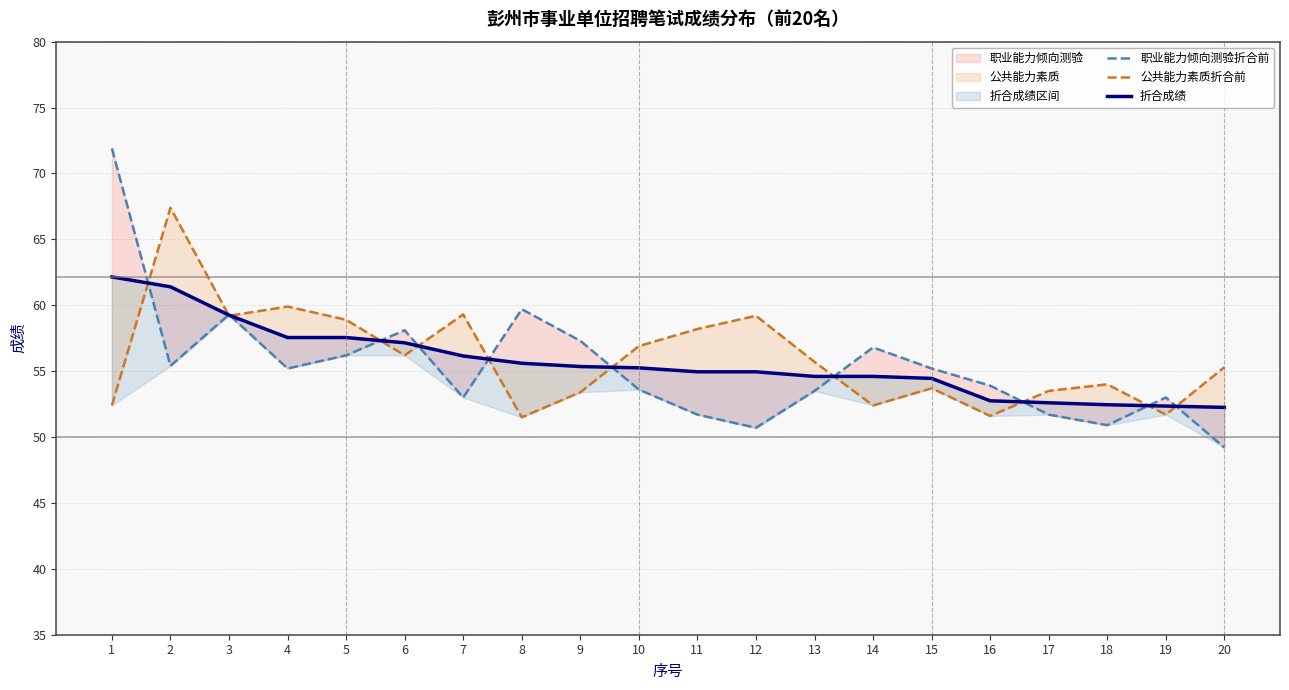

What is the smallest value displayed?

49.2